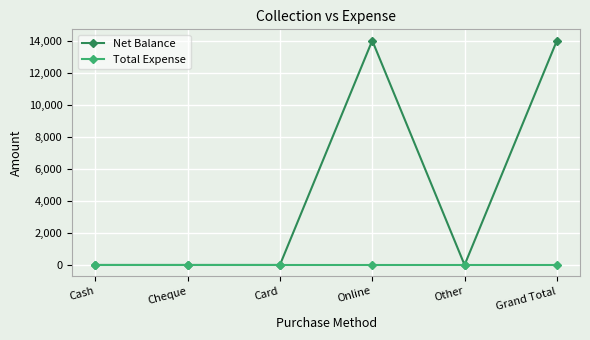

Which series has the largest total across all categories?

Net Balance